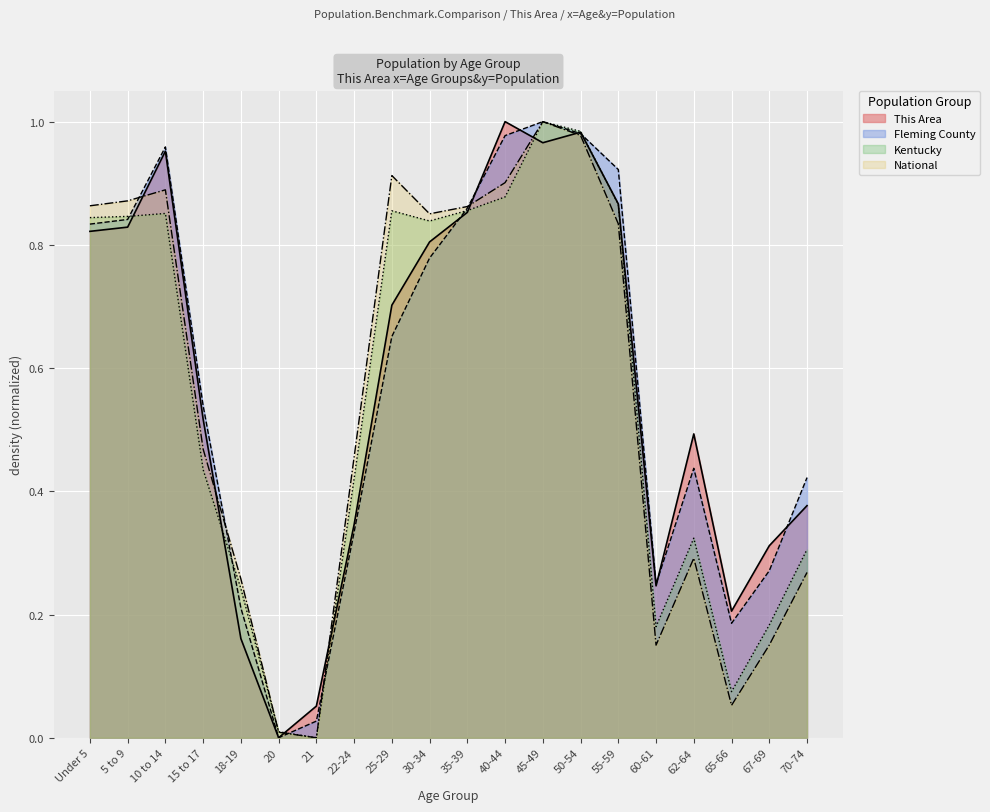

What position from the right is 30-34?

11